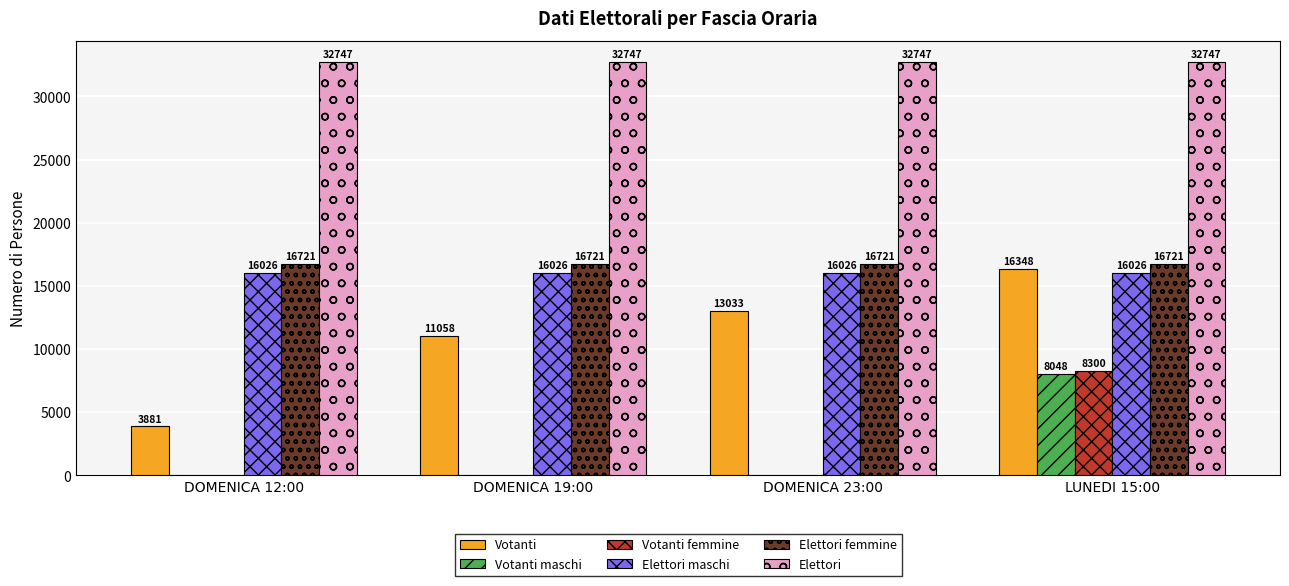

What is the highest value of the Elettori femmine series?

16721